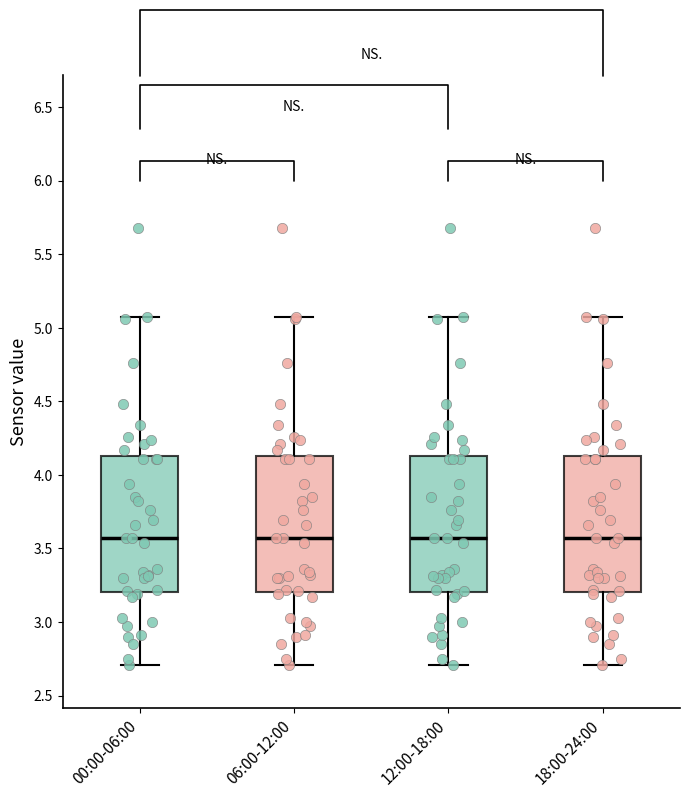

Reading left to right, read every box against the y-axis: the position of its median line, the range the box covers, and the ends of its whiskers. The values are not printed on the chart, so give them approximately, as read against the axis.

00:00-06:00: median 3.55, box 3.20 to 4.15, whiskers 2.70 to 5.05
06:00-12:00: median 3.55, box 3.20 to 4.15, whiskers 2.70 to 5.05
12:00-18:00: median 3.55, box 3.20 to 4.15, whiskers 2.70 to 5.05
18:00-24:00: median 3.55, box 3.20 to 4.15, whiskers 2.70 to 5.05